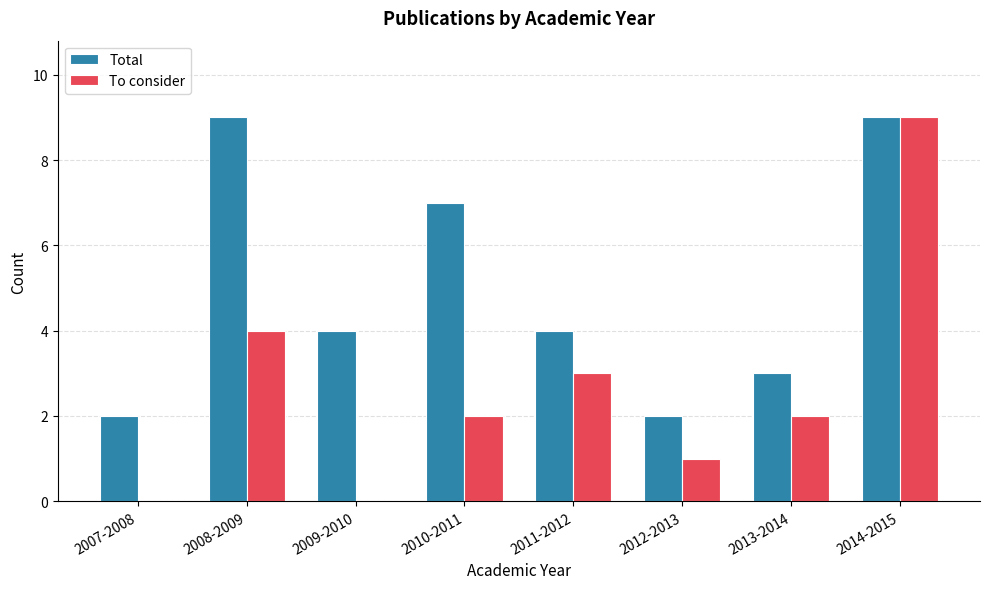

What is the sum of all Total values?

40